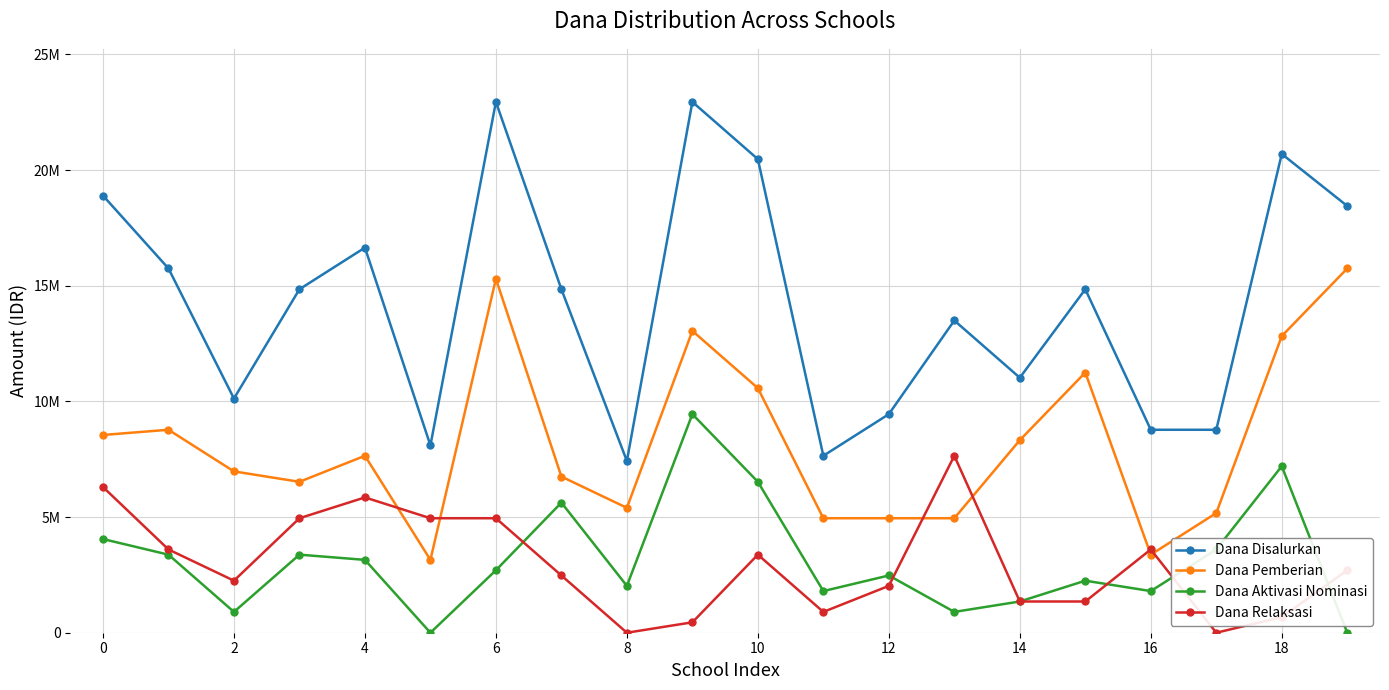

In Dana Relaksasi, how many points are lower than both neighbors (excluding endpoints)?

4